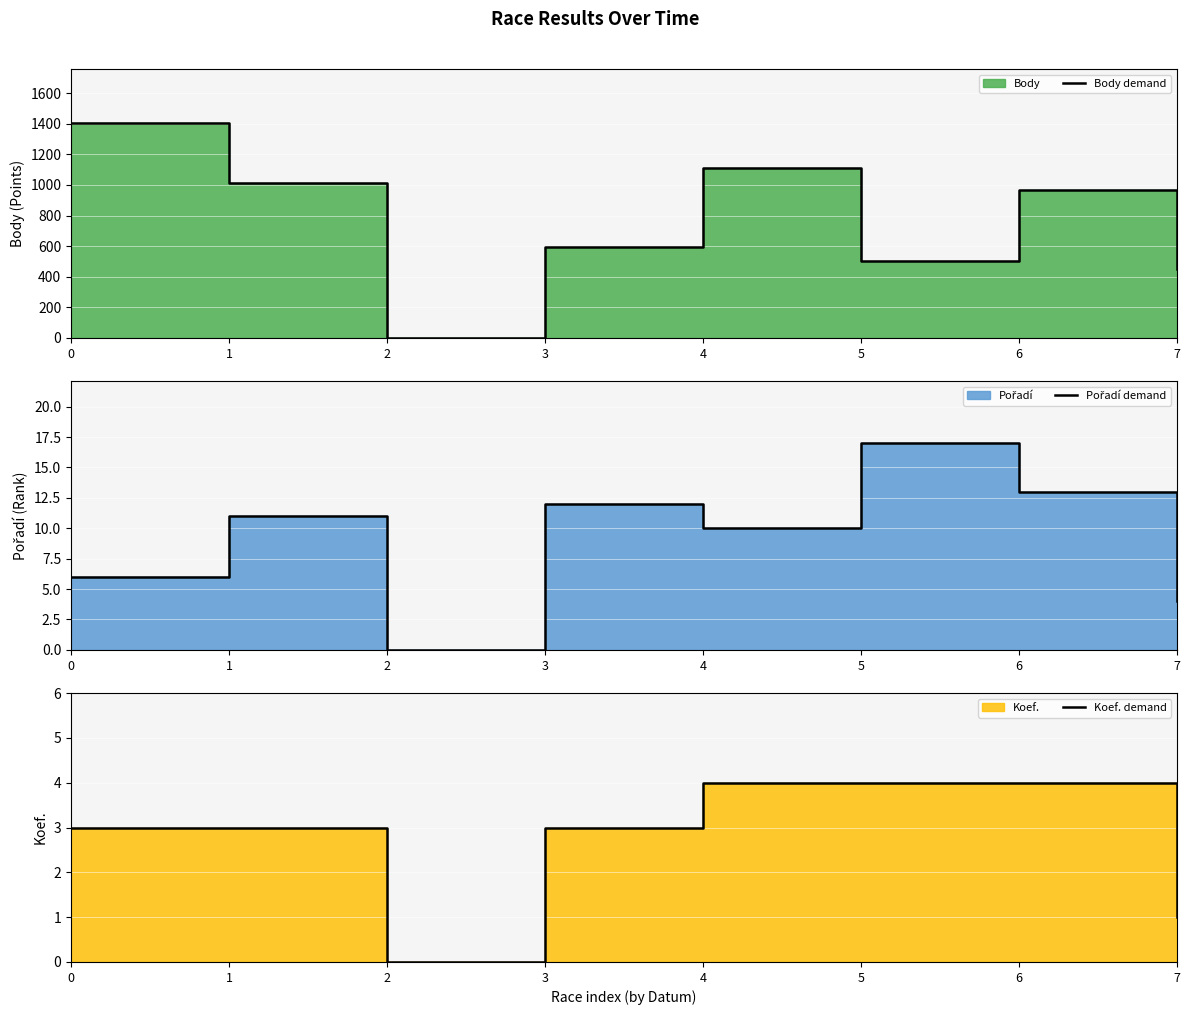

True or false: Koef. demand and Body demand intersect in this chart.

False